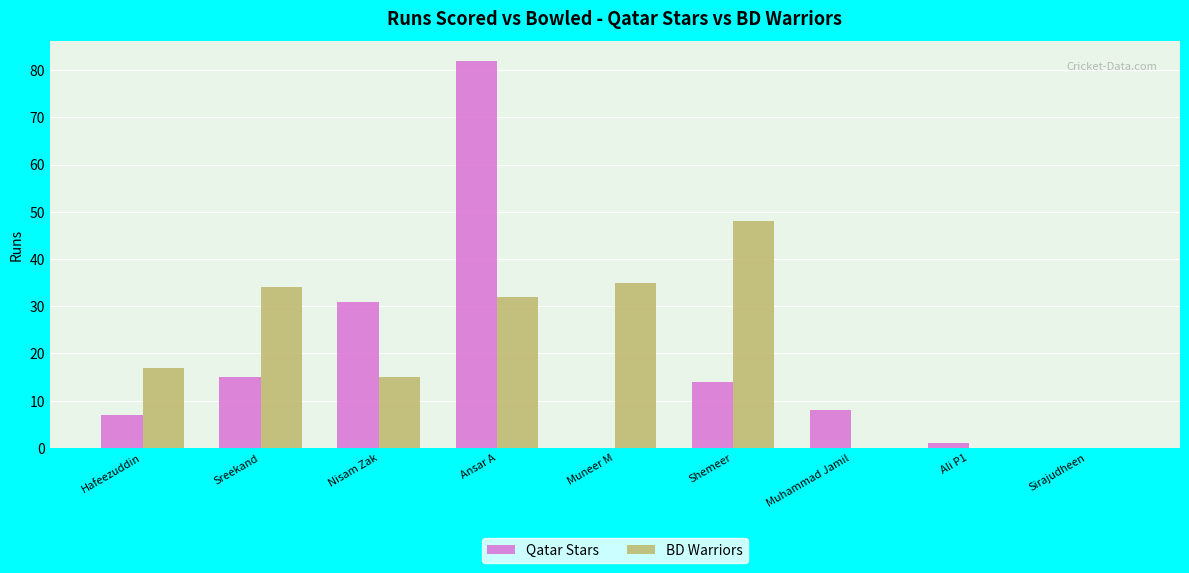

Which series changed the most between Shemeer and Muhammad Jamil?

BD Warriors